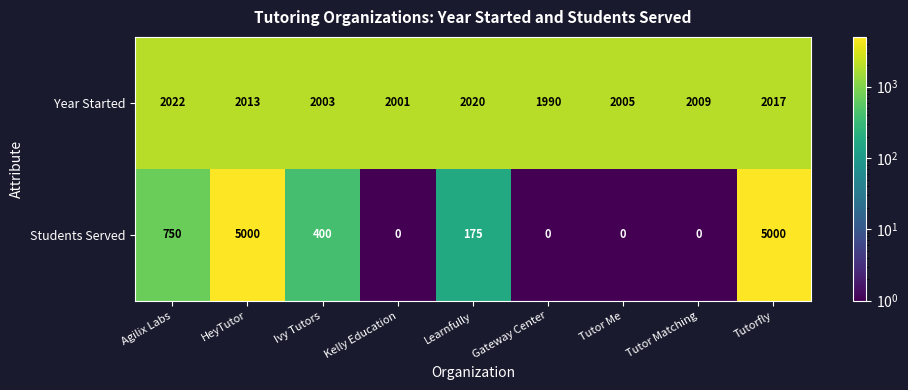

What is the total value across all series at Tutor Me?

2005